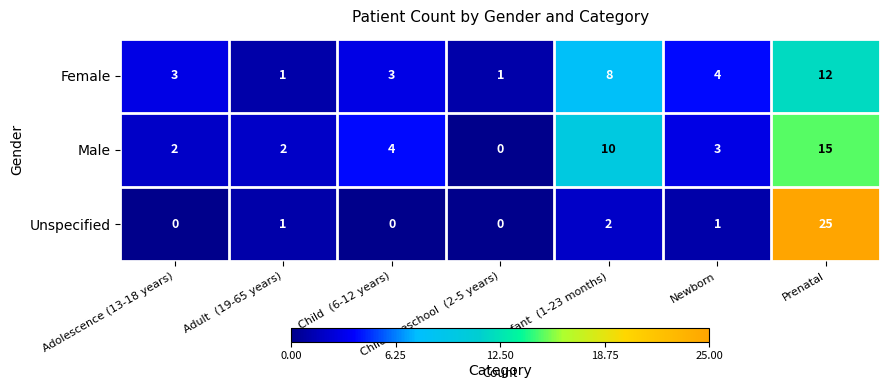

What is the spread (max minus min) of values at Adolescence (13-18 years)?

3